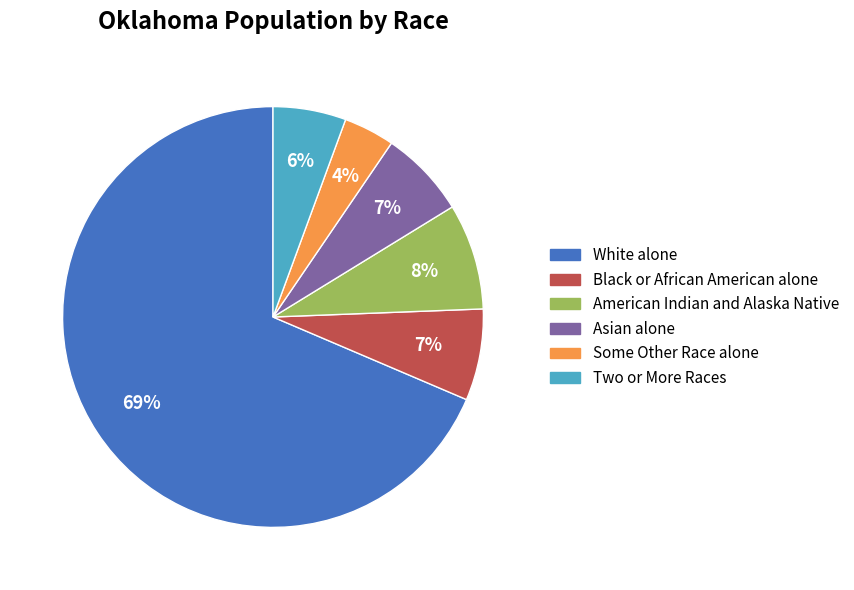

The American Indian and Alaska Native slice represents 8% of the pie. True or false?

True